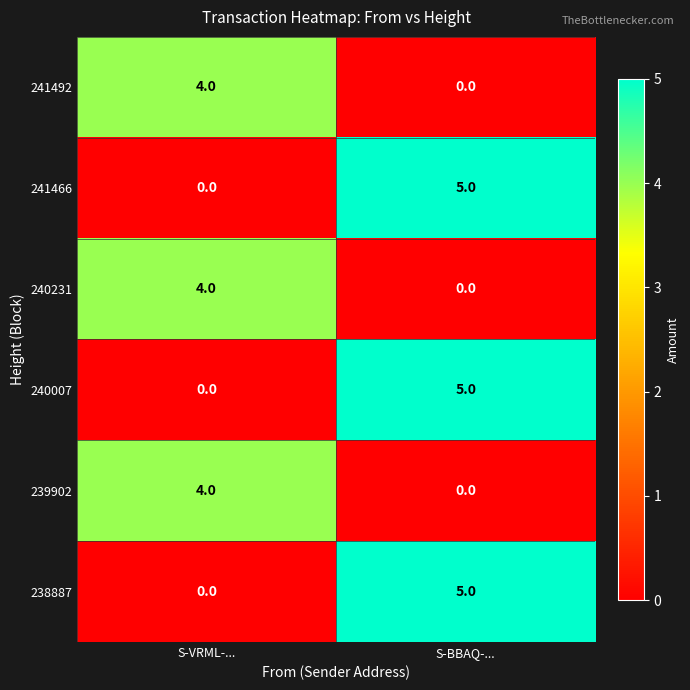

At which label is 241466 closest to 2?

S-VRML-...